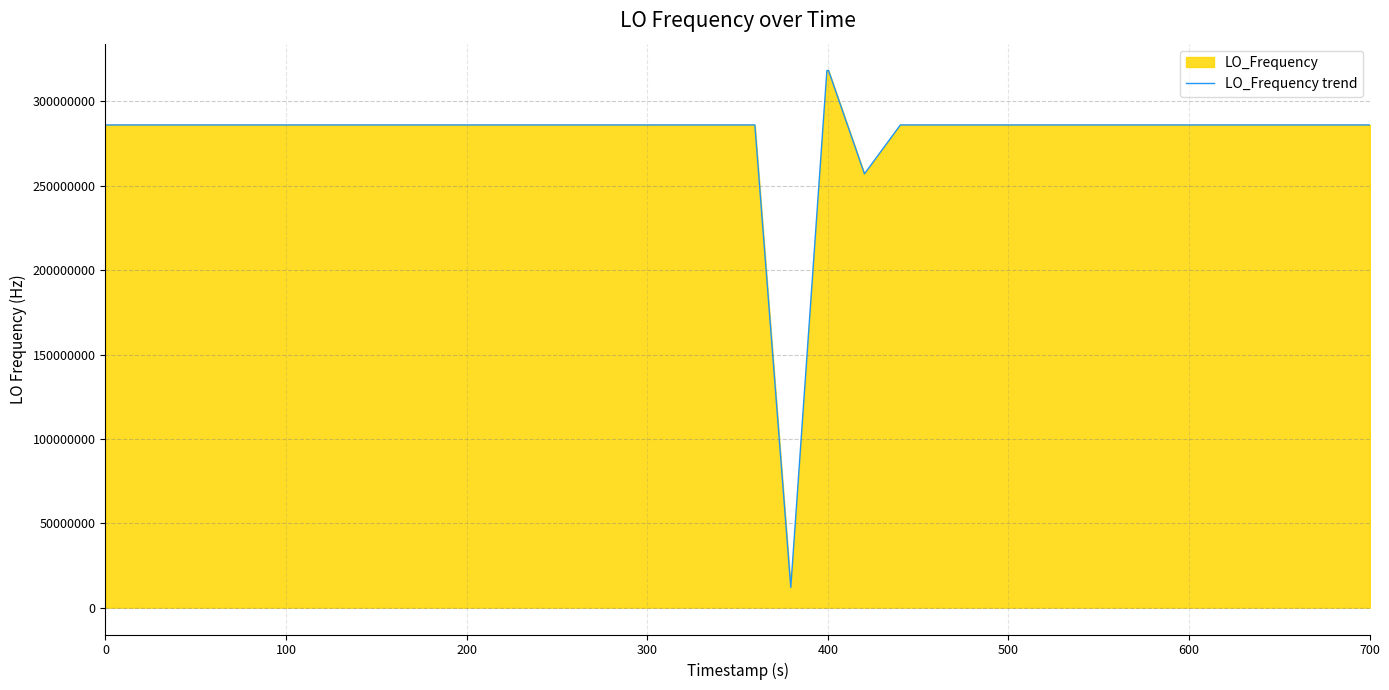

What is the minimum value shown in the chart?

12002870.7